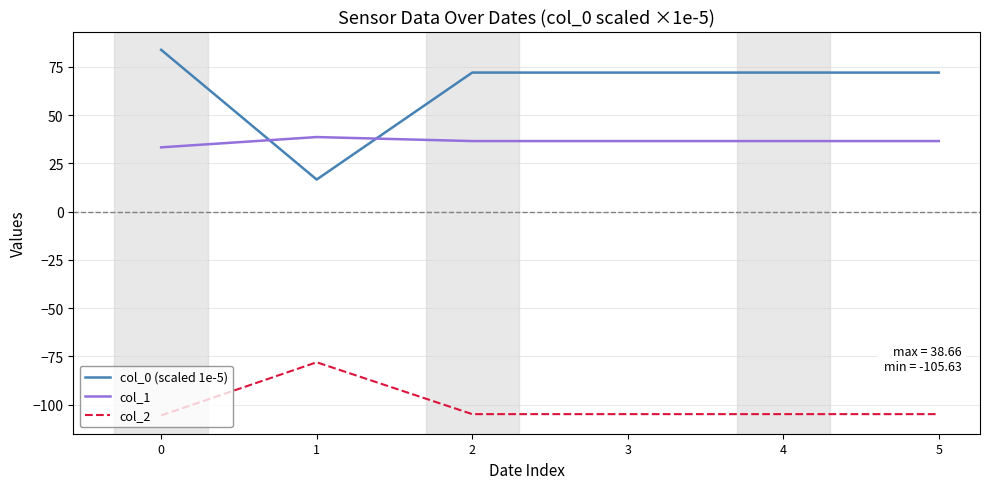

Between 1 and 4, which series saw the biggest shift?

col_0 (scaled 1e-5)